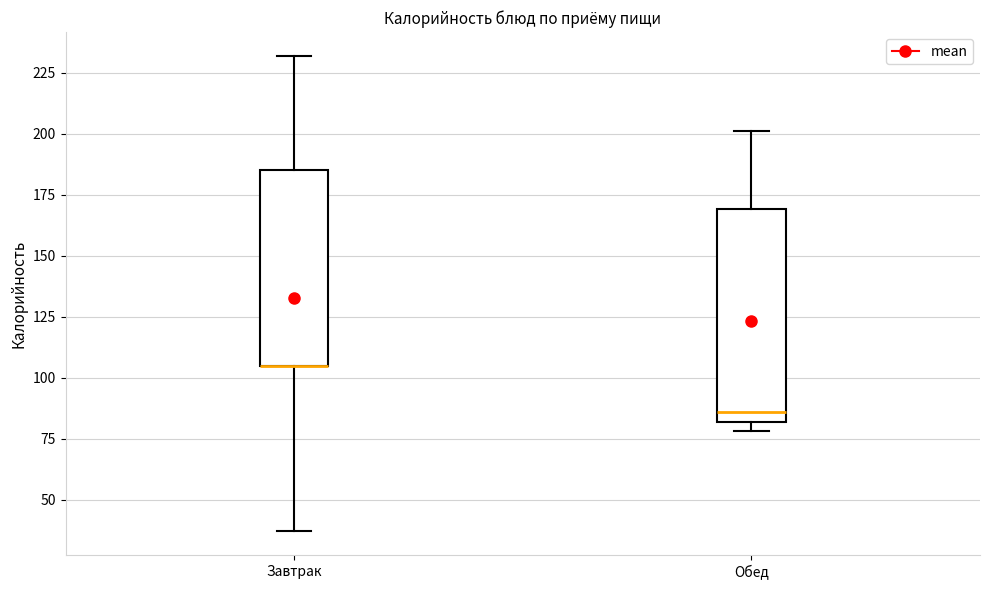

Reading left to right, read every box against the y-axis: the position of its median line, the range the box covers, and the ends of its whiskers. The values are not printed on the chart, so give them approximately, as read against the axis.

Завтрак: median 105 (drawn on the box's lower edge), box 105 to 185, whiskers 35 to 230
Обед: median 85, box 80 to 170, whiskers 80 (just below the box's lower edge) to 200